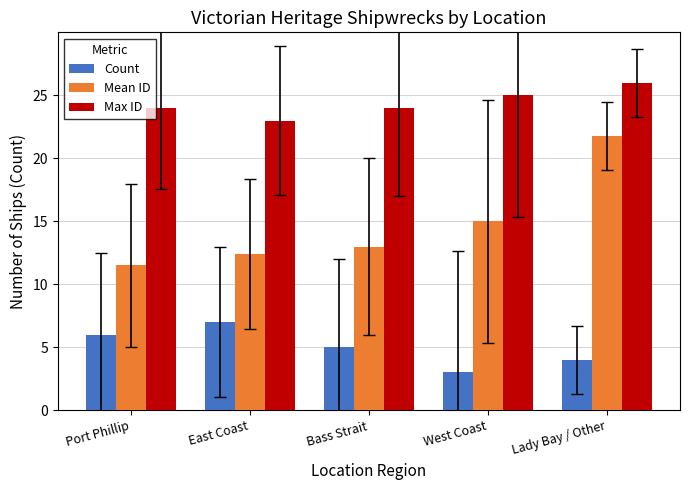

What is the value of the Mean ID bar at the 5th from the left?

21.8